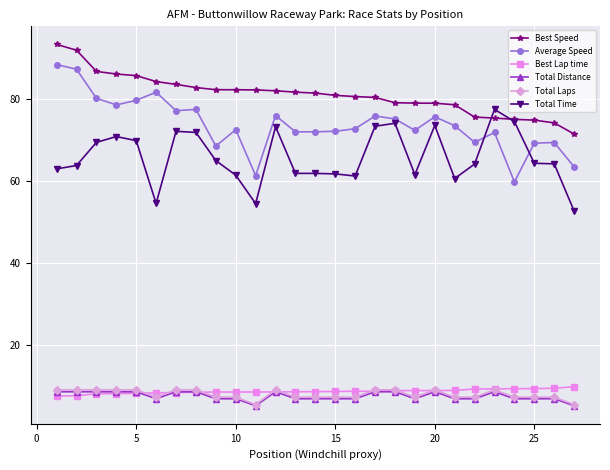

What is the value of the Total Time point at the 26th from the left?

64.3